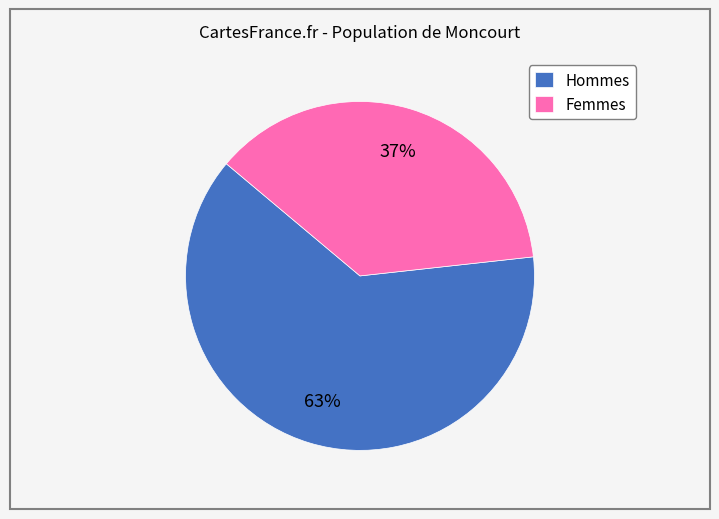

To the nearest percent, what is the average slice percentage?

50%